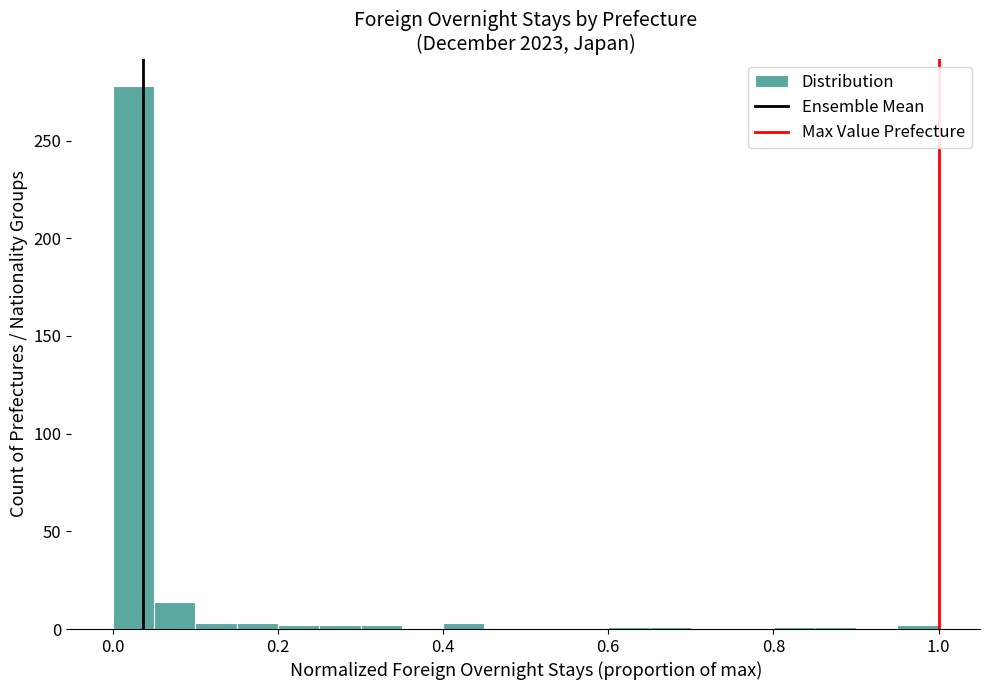

Around what value on the x-axis is the tallest bar? Give the approximate position of its centre, as read against the axis.

0.02